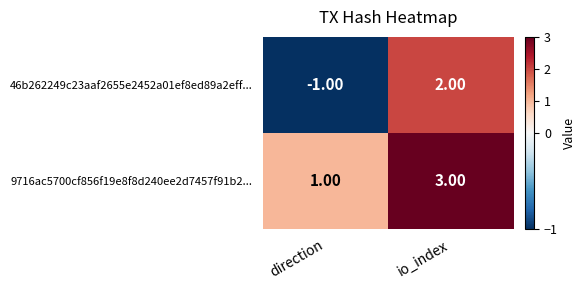

What is the difference between the 46b262249c23aaf2655e2452a01ef8ed89a2eff... values at io_index and direction?

3